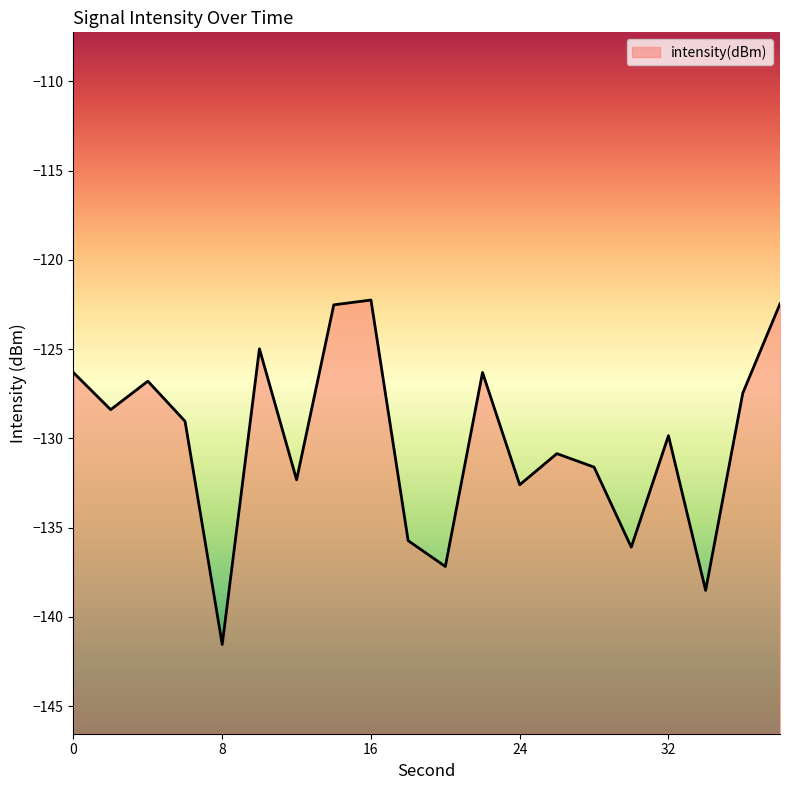

List the labels in order of value, smallest first.

8, 34, 20, 30, 18, 24, 12, 28, 26, 32, 6, 2, 36, 4, 0, 22, 10, 14, 38, 16